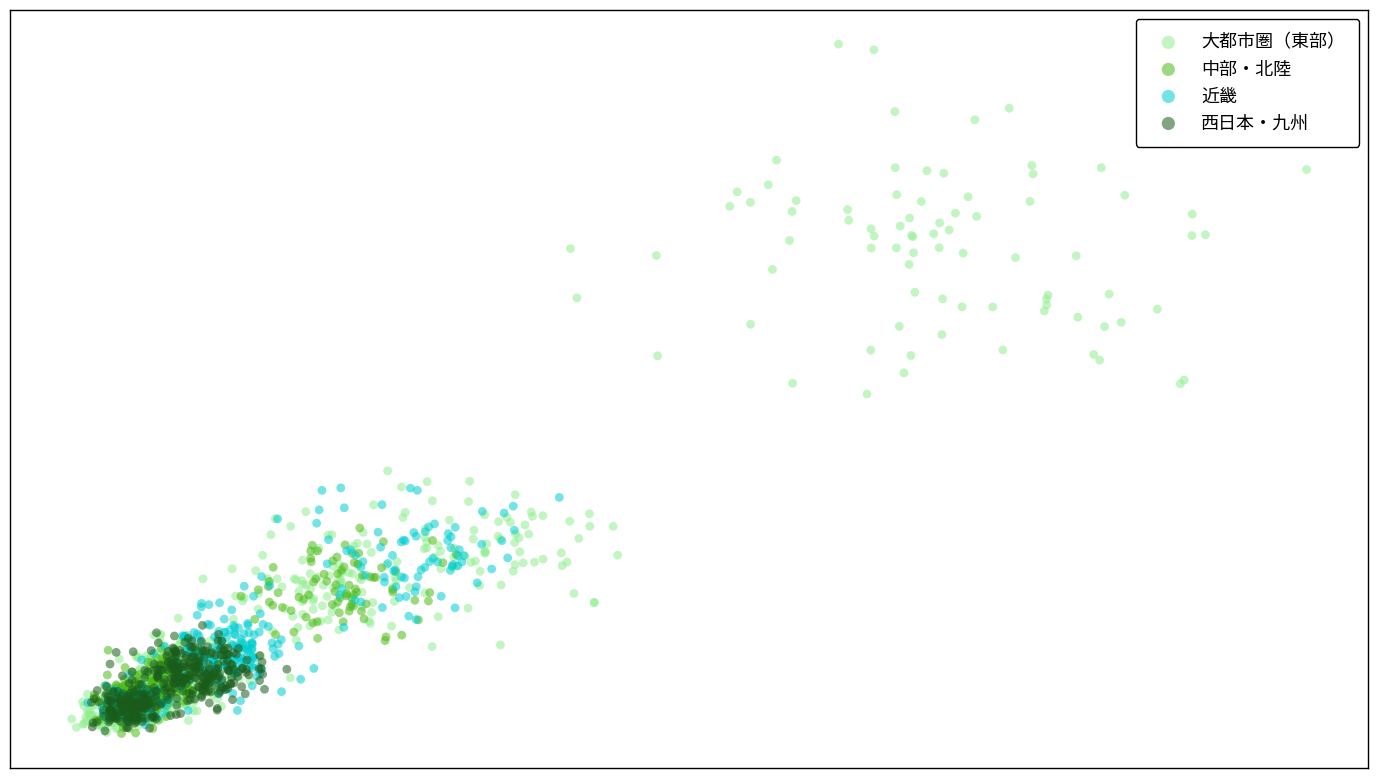

Which series contains the highest Y value?

大都市圏（東部）